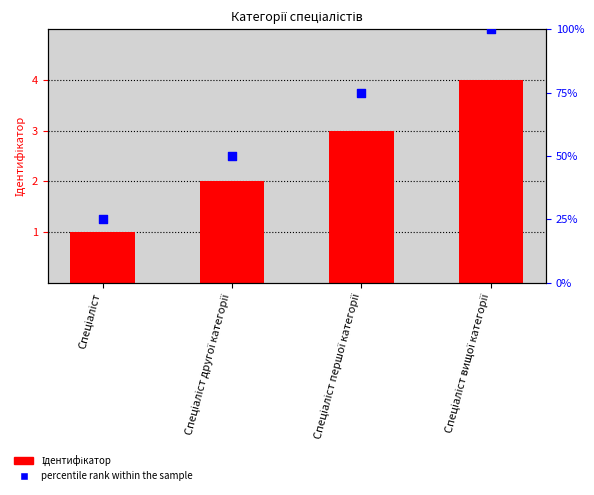

At which category is the sum across all series the highest?

Спеціаліст вищої категорії